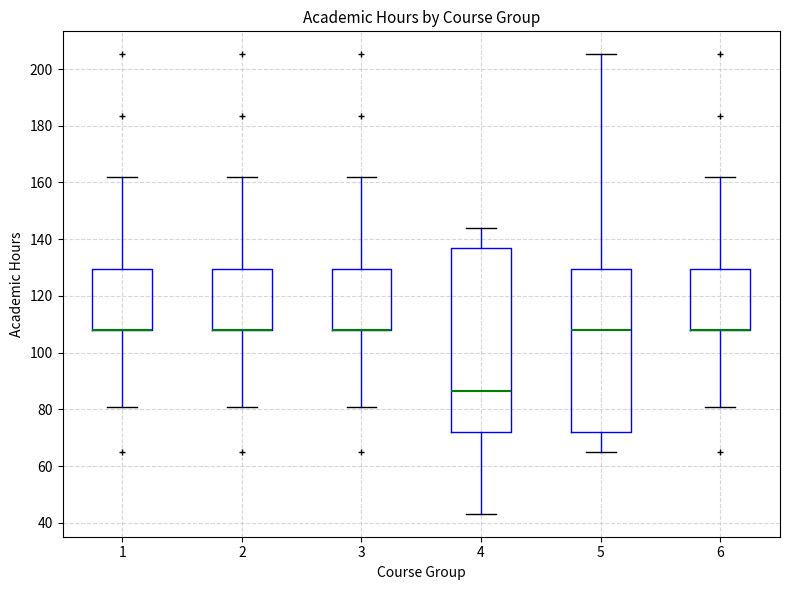

Reading left to right, read every box against the y-axis: the position of its median line, the range the box covers, and the ends of its whiskers. The values are not printed on the chart, so give them approximately, as read against the axis.

1: median 108 (drawn on the box's lower edge), box 108 to 130, whiskers 82 to 162
2: median 108 (drawn on the box's lower edge), box 108 to 130, whiskers 82 to 162
3: median 108 (drawn on the box's lower edge), box 108 to 130, whiskers 82 to 162
4: median 86, box 72 to 136, whiskers 44 to 144
5: median 108, box 72 to 130, whiskers 64 to 206
6: median 108 (drawn on the box's lower edge), box 108 to 130, whiskers 82 to 162